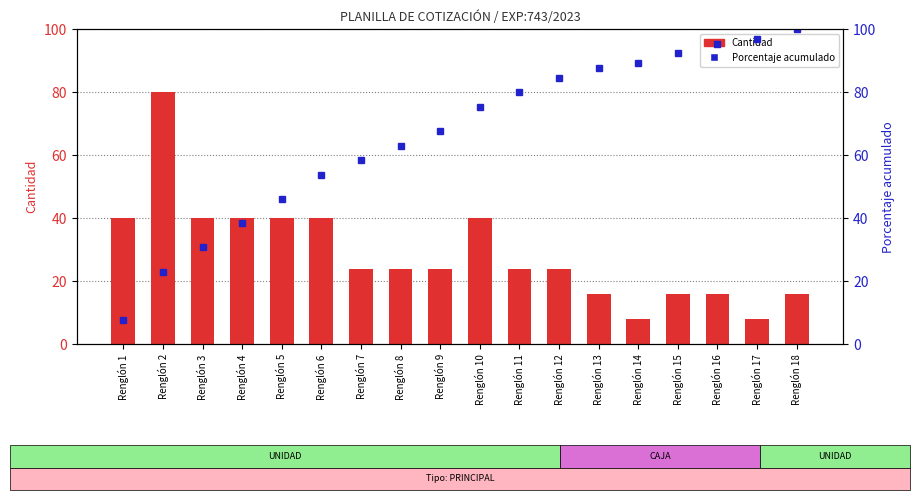

The value of Cantidad at Renglón 13 is 16.0. True or false?

True